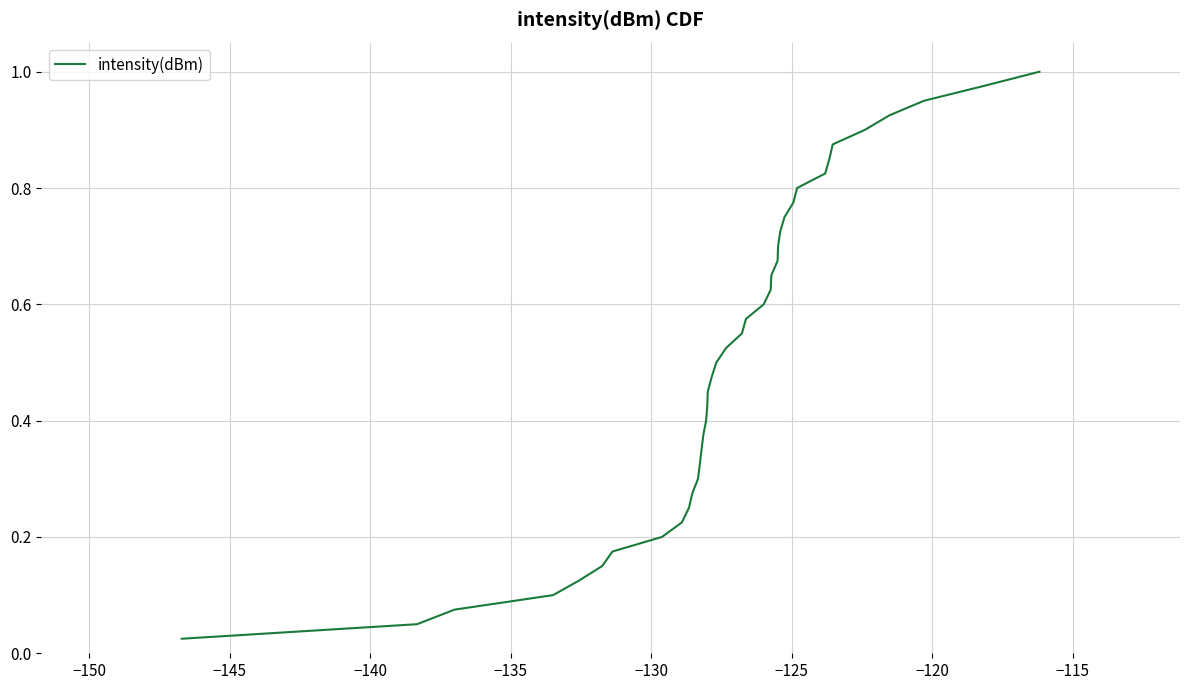

How many lines are shown in the chart?

1